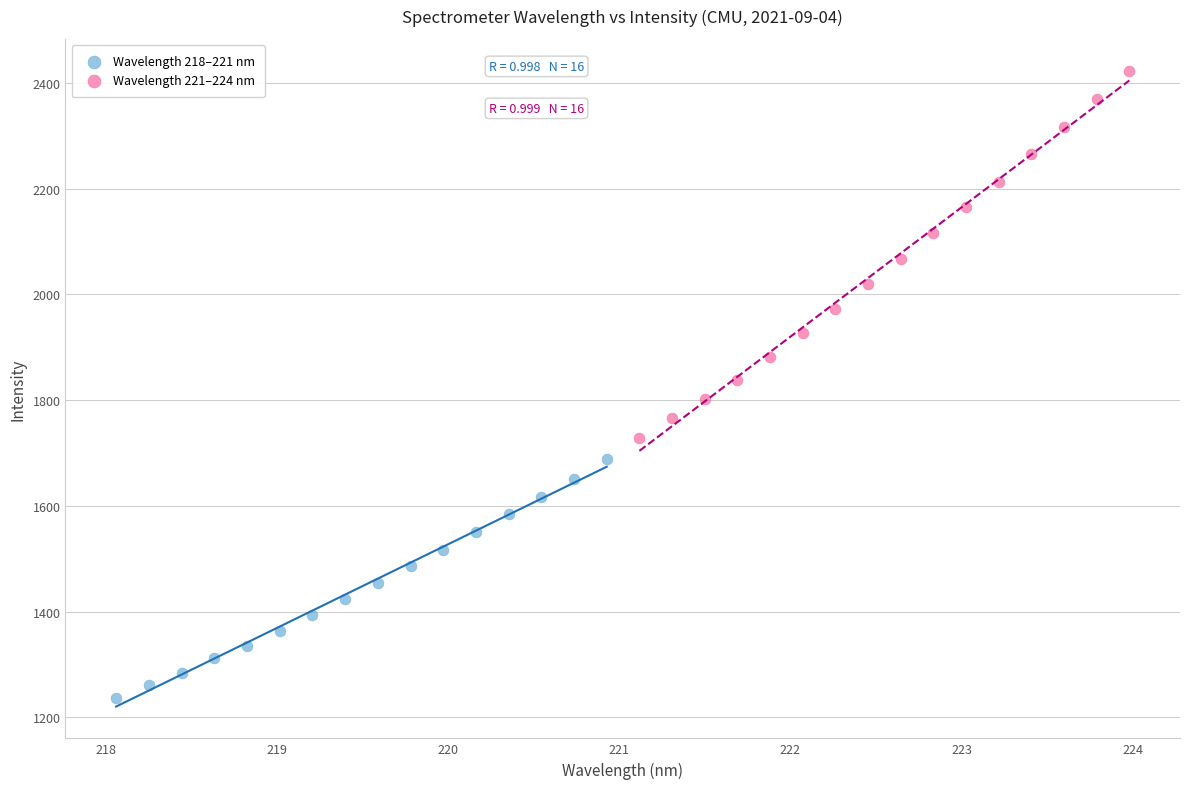

Which series reaches the minimum Y coordinate?

Wavelength 218–221 nm